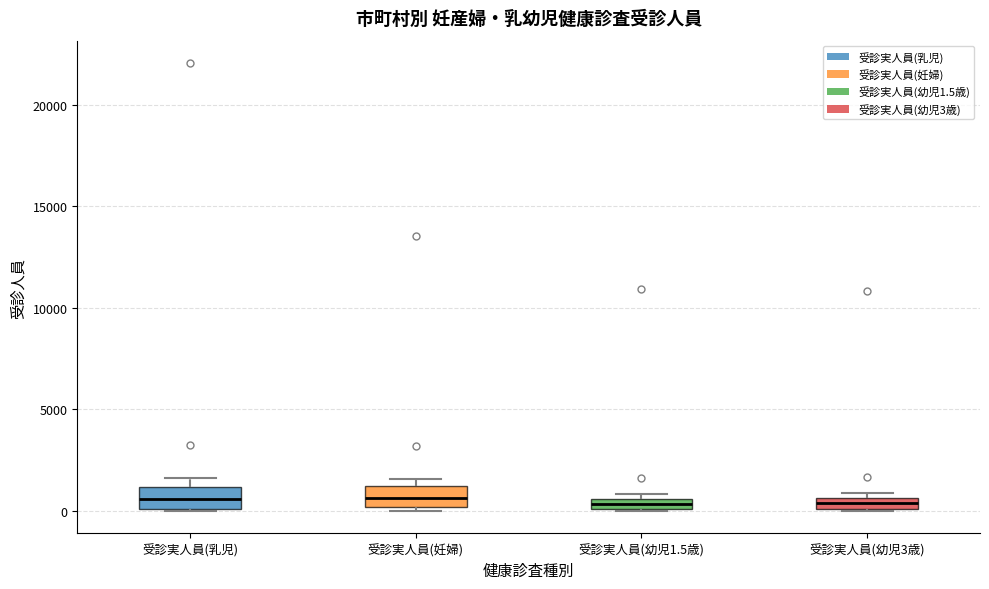

Where is the lower edge of the box for 受診実人員(乳児) on the y-axis? The values are not printed on the chart, so give them approximately, as read against the axis.

0